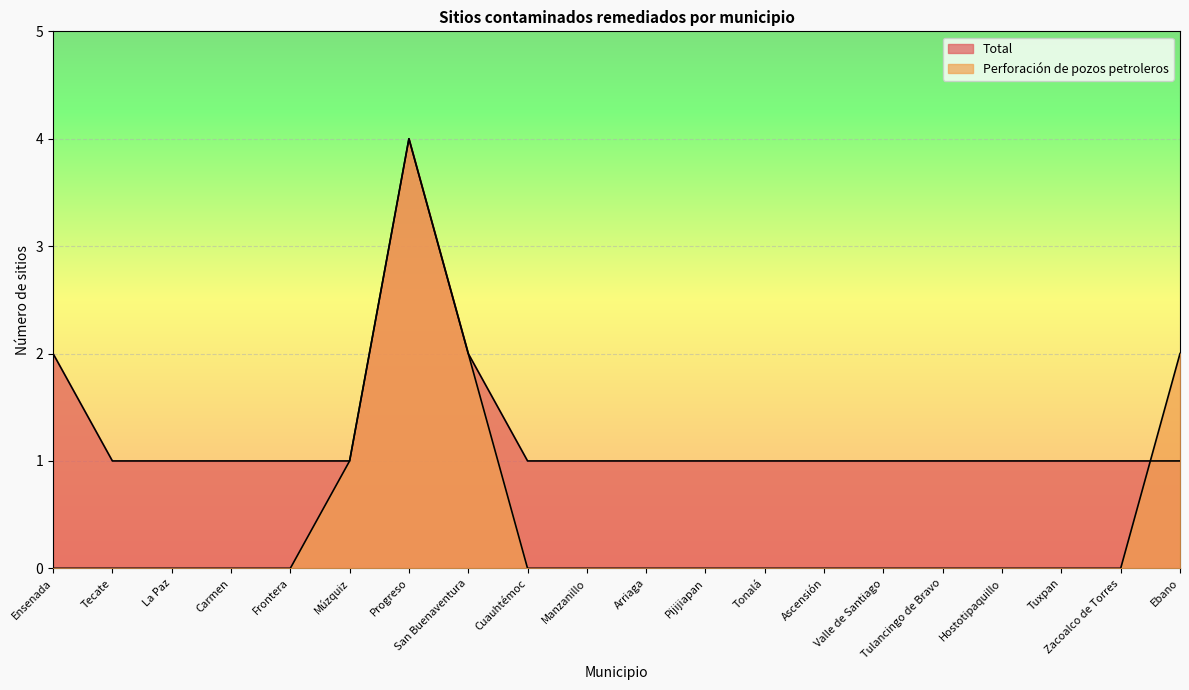

Rank the series at Tulancingo de Bravo from lowest to highest value.

Perforación de pozos petroleros, Total